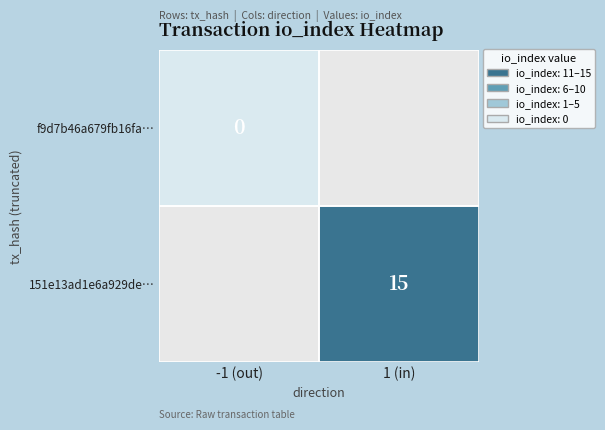

Is it true that 151e13ad1e6a929de… equals 8 at 1 (in)?

False